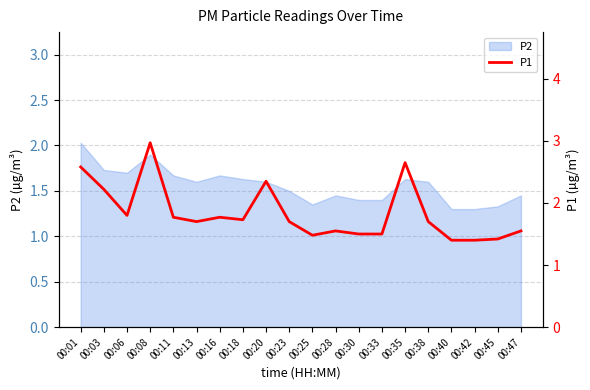

At which category does the chart reach its peak across all series?

00:08